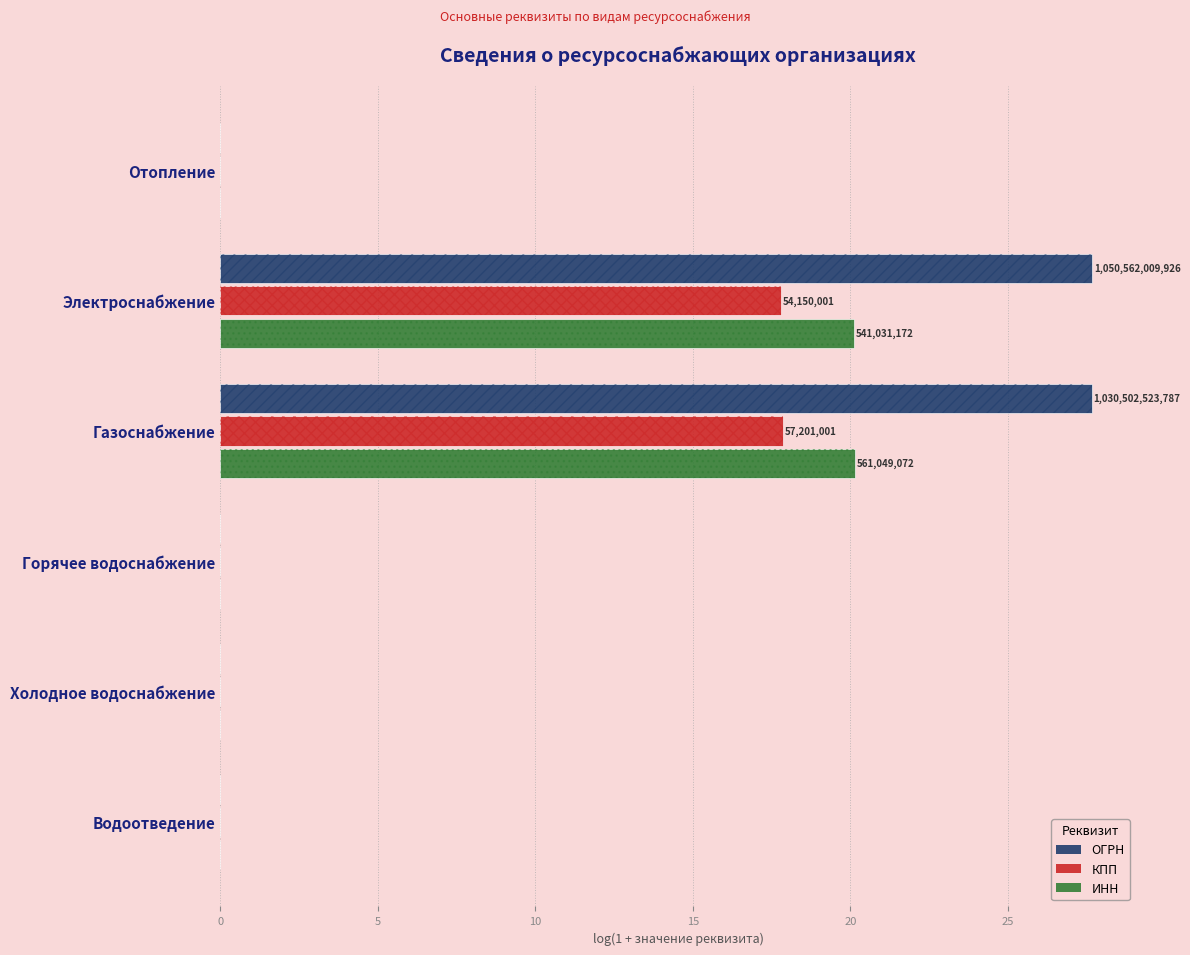

The value of ОГРН at 15 is 10.4. True or false?

False